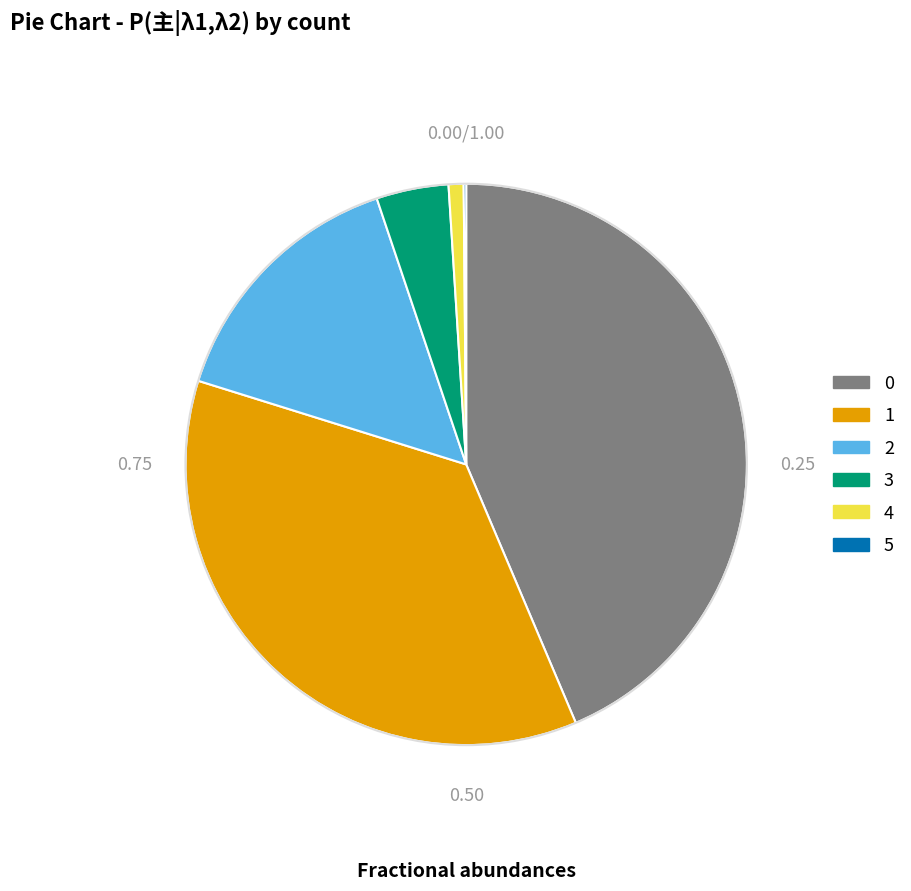

Which has a higher value, 3 or 4?

3